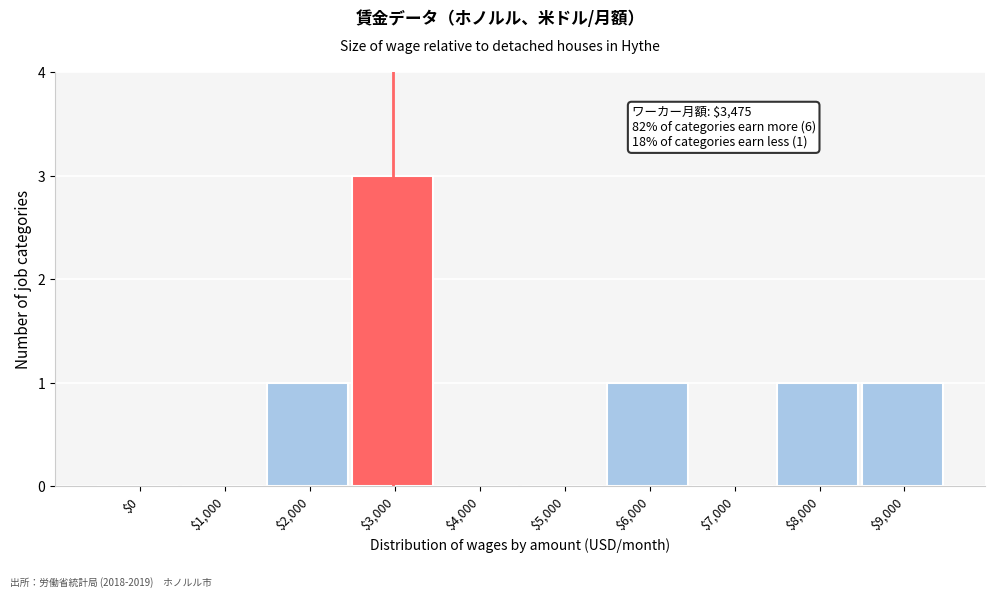

The value at $7,000 is 0. True or false?

True